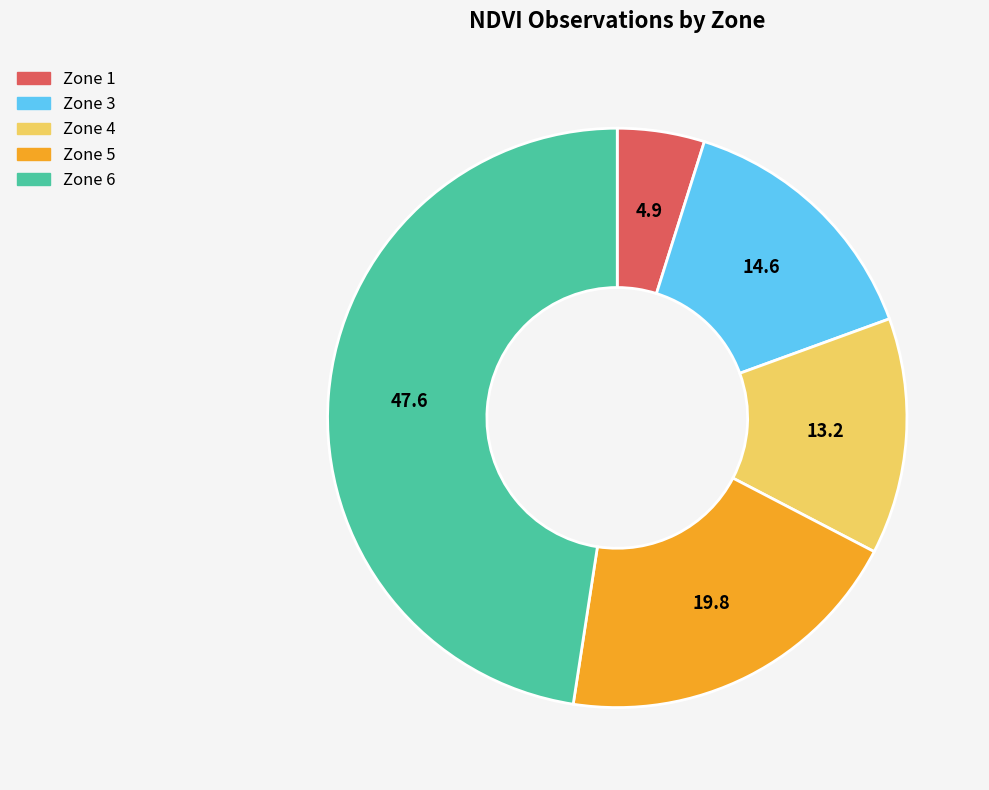

Is there any slice that represents more than half of the pie?

No